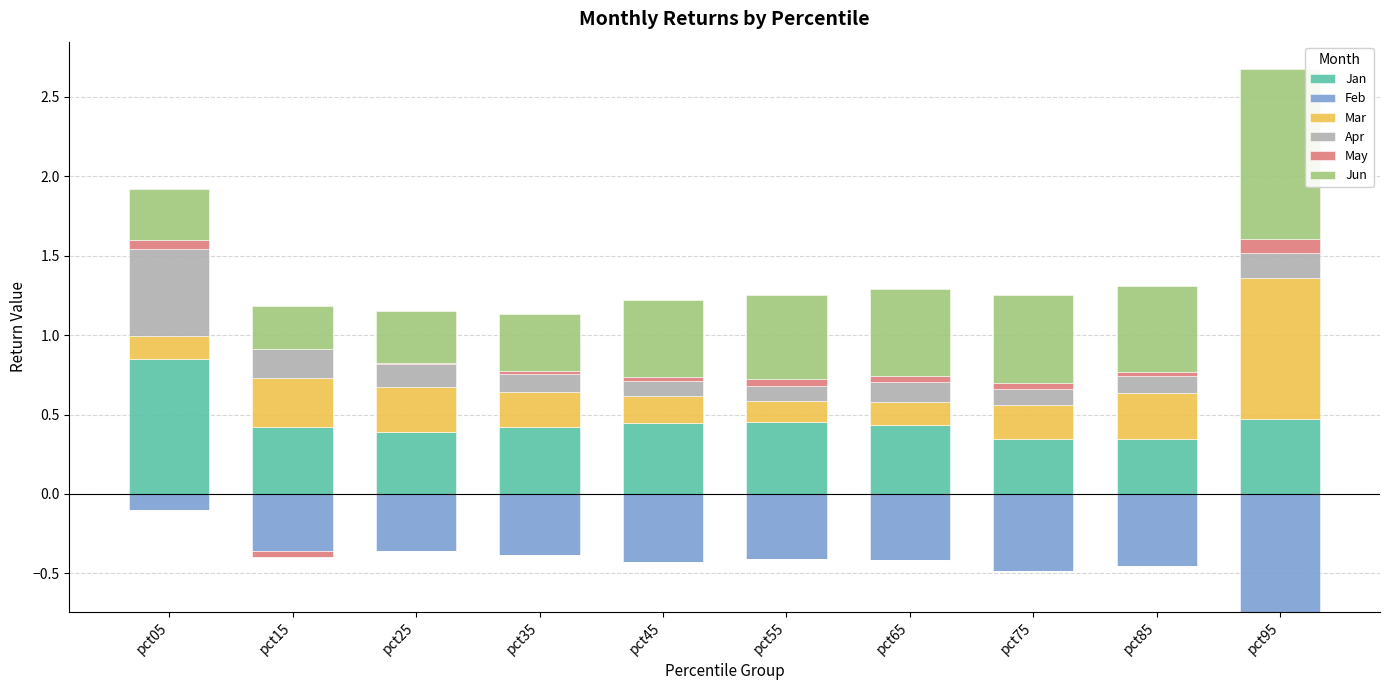

Which category has the lowest value in the Jun series?

pct15